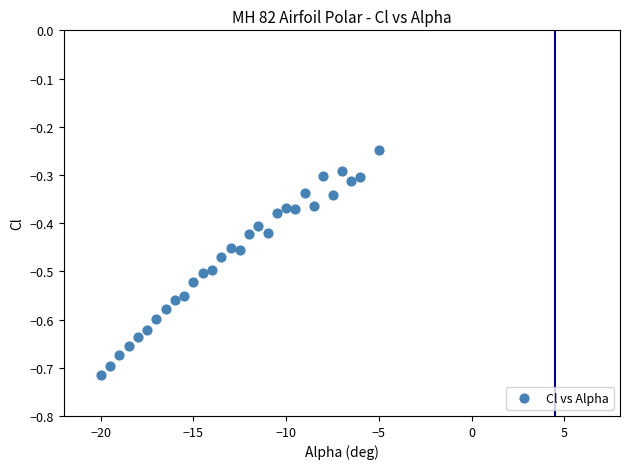

What is the range of X values (max minus min)?

15.0